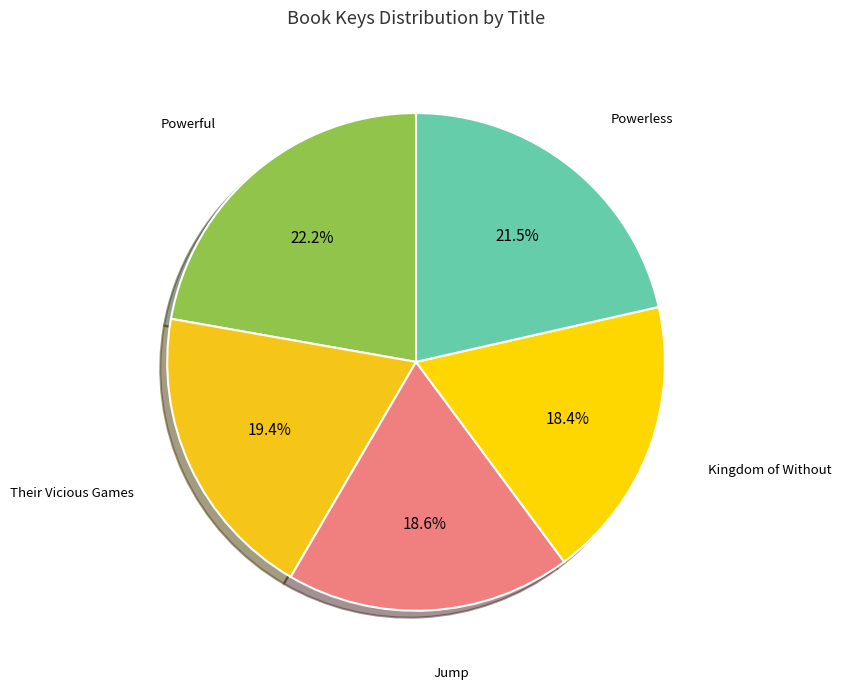

Between Powerless and Powerful, which is larger?

Powerful